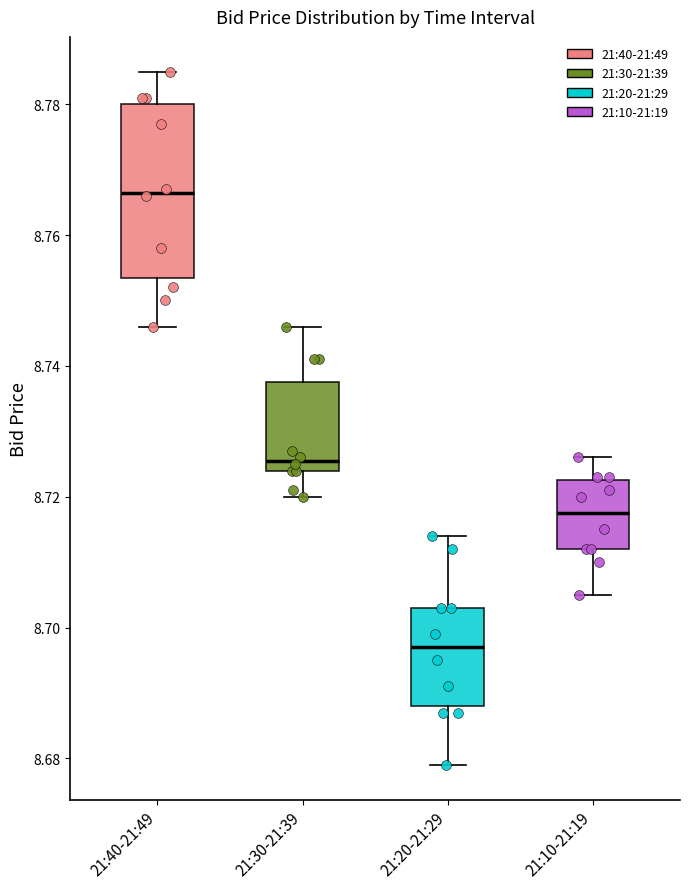

Reading left to right, read every box against the y-axis: the position of its median line, the range the box covers, and the ends of its whiskers. The values are not printed on the chart, so give them approximately, as read against the axis.

21:40-21:49: median 8.766, box 8.754 to 8.780, whiskers 8.746 to 8.786
21:30-21:39: median 8.726, box 8.724 to 8.738, whiskers 8.720 to 8.746
21:20-21:29: median 8.698, box 8.688 to 8.704, whiskers 8.680 to 8.714
21:10-21:19: median 8.718, box 8.712 to 8.722, whiskers 8.706 to 8.726